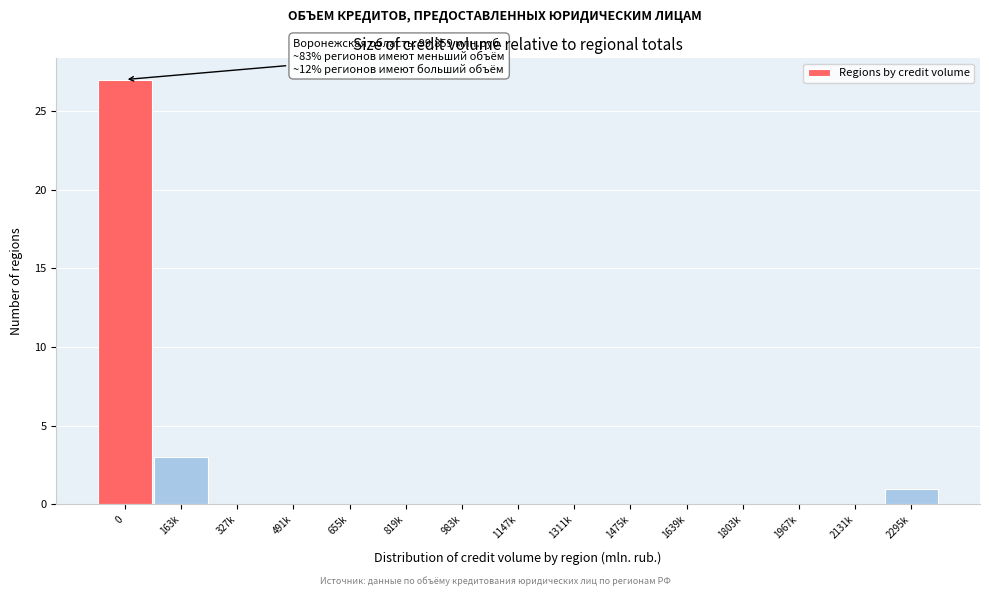

Reading left to right, what are all the values shown in this chart?

0=27	163k=3	327k=0	491k=0	655k=0	819k=0	983k=0	1147k=0	1311k=0	1475k=0	1639k=0	1803k=0	1967k=0	2131k=0	2295k=1